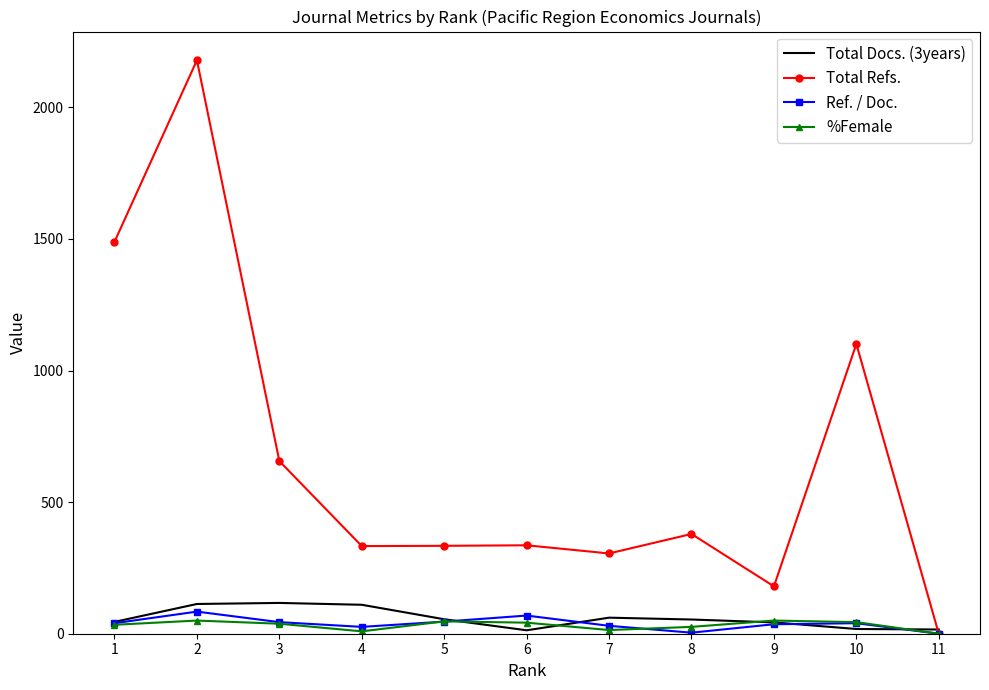

In Ref. / Doc., how many points are lower than both neighbors (excluding endpoints)?

2